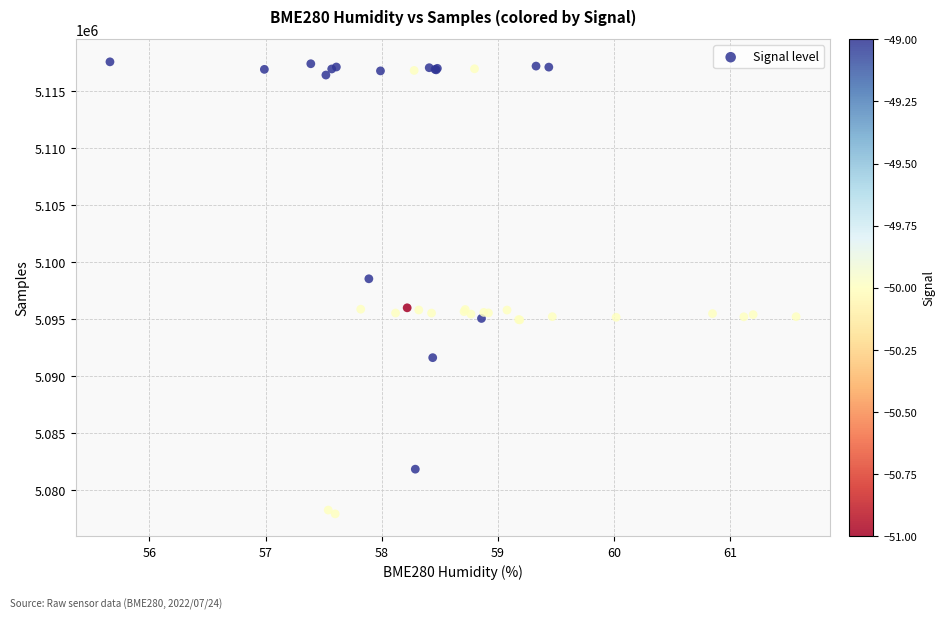

What Y value in the scatter plot is closest to 5097767?

5098563